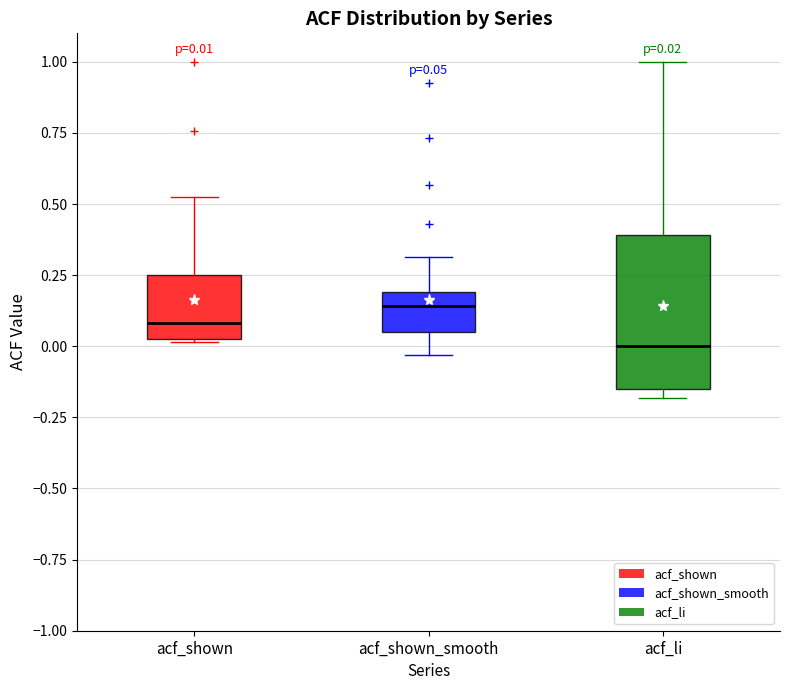

Which box is the tallest, from its lower edge to its upper edge?

acf_li